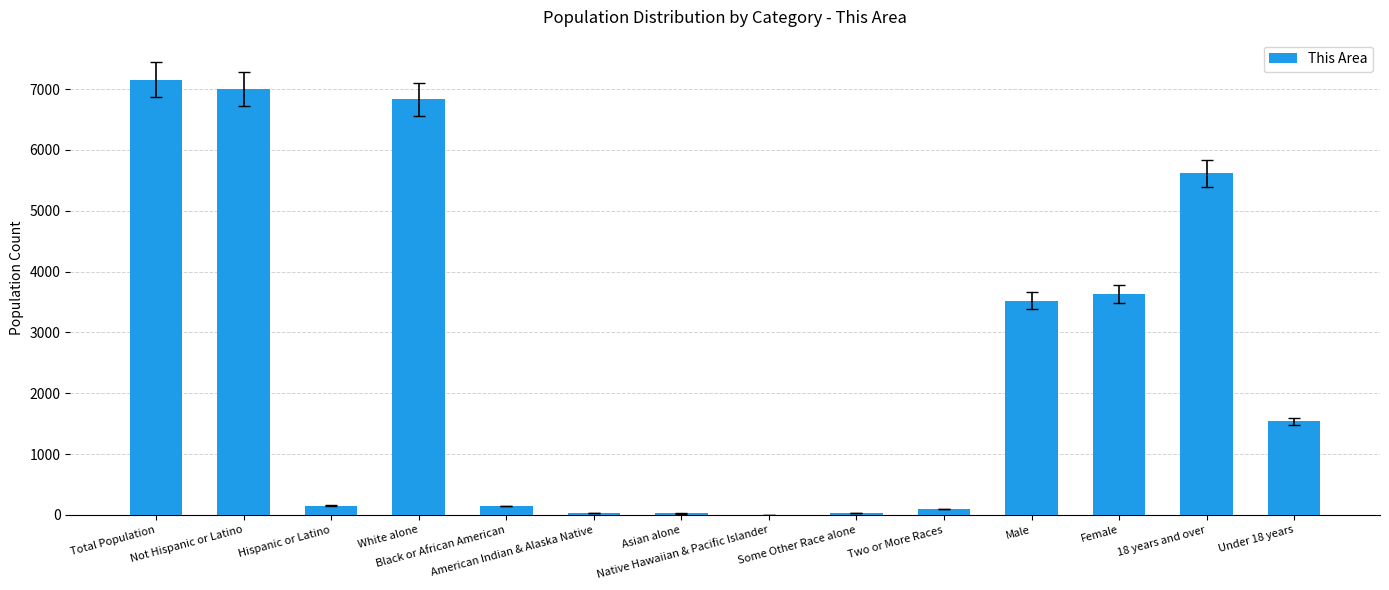

How many categories are shown in the chart?

14